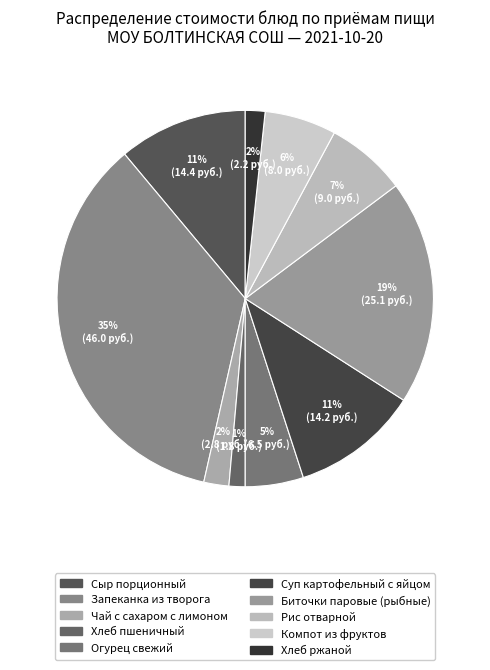

True or false: Суп картофельный с яйцом accounts for 3% of the total.

False